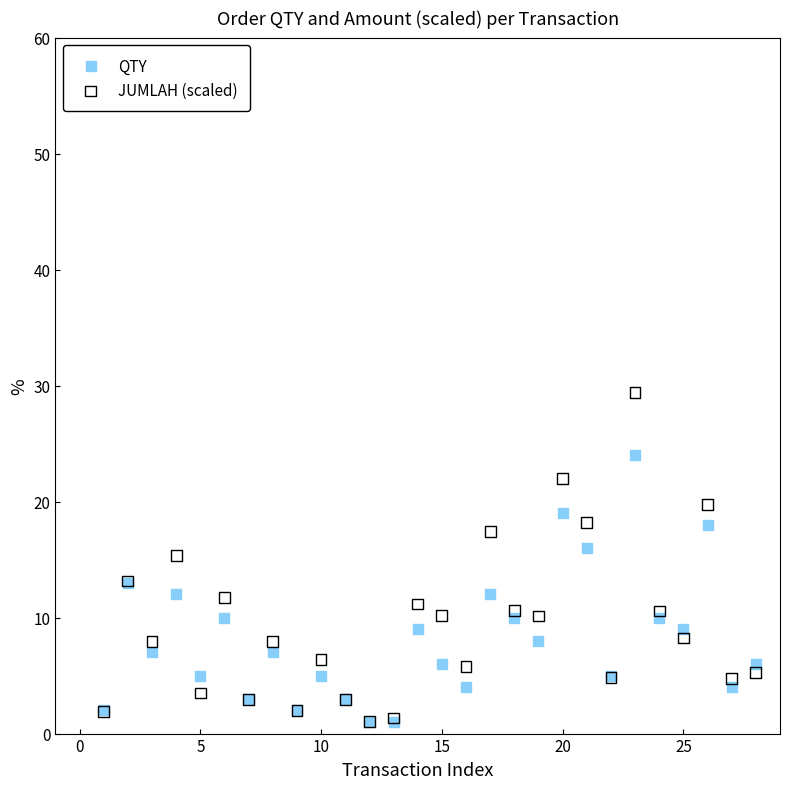

What are all the series names shown in the legend?

QTY, JUMLAH (scaled)